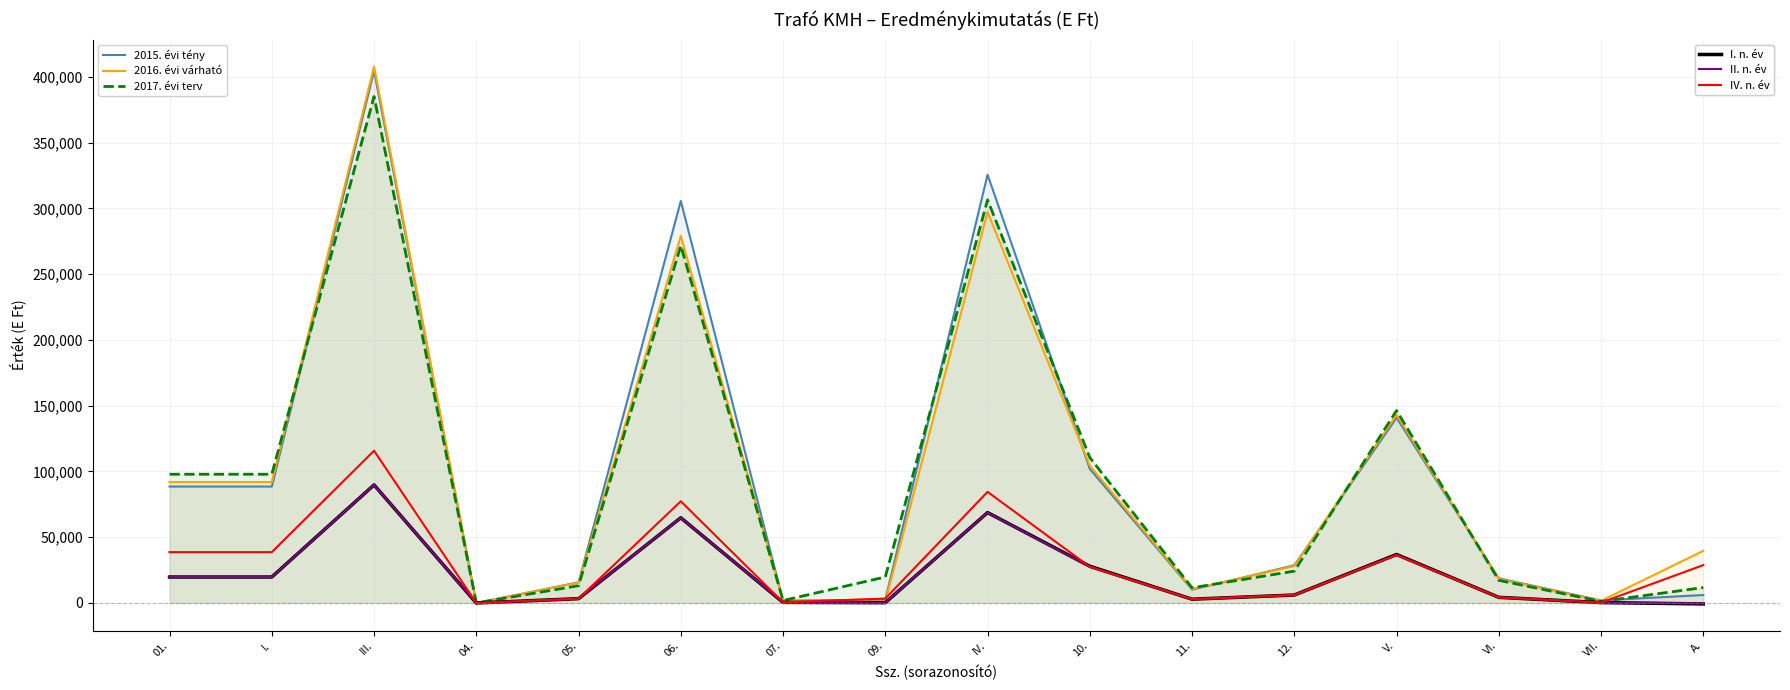

Count the number of categories in the chart.

16